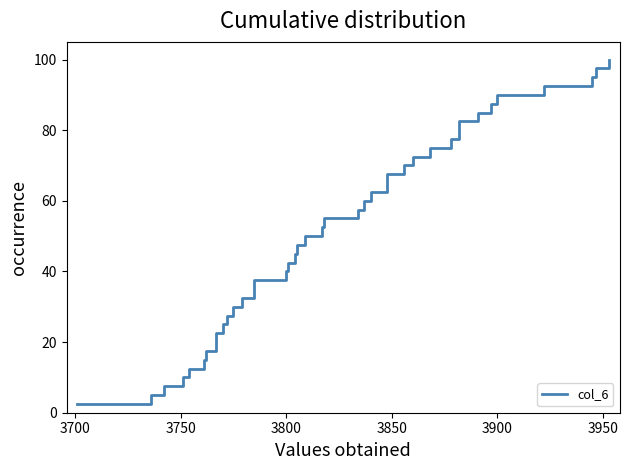

What is the difference between the maximum and minimum values?

97.5